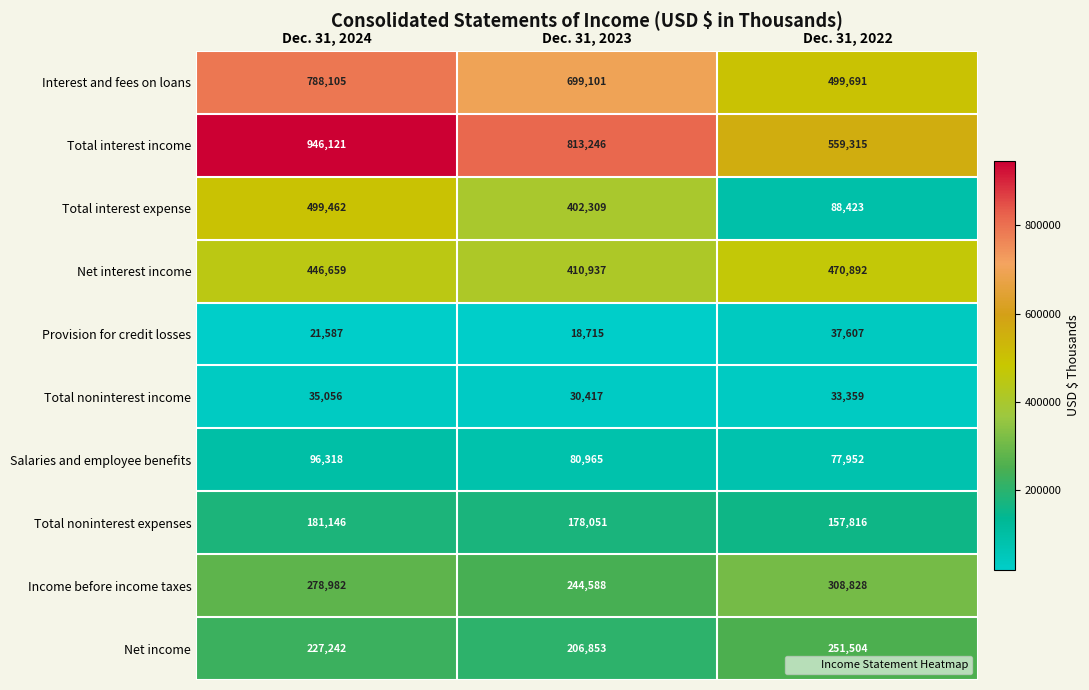

At how many categories does at least one series exceed 613029?

2